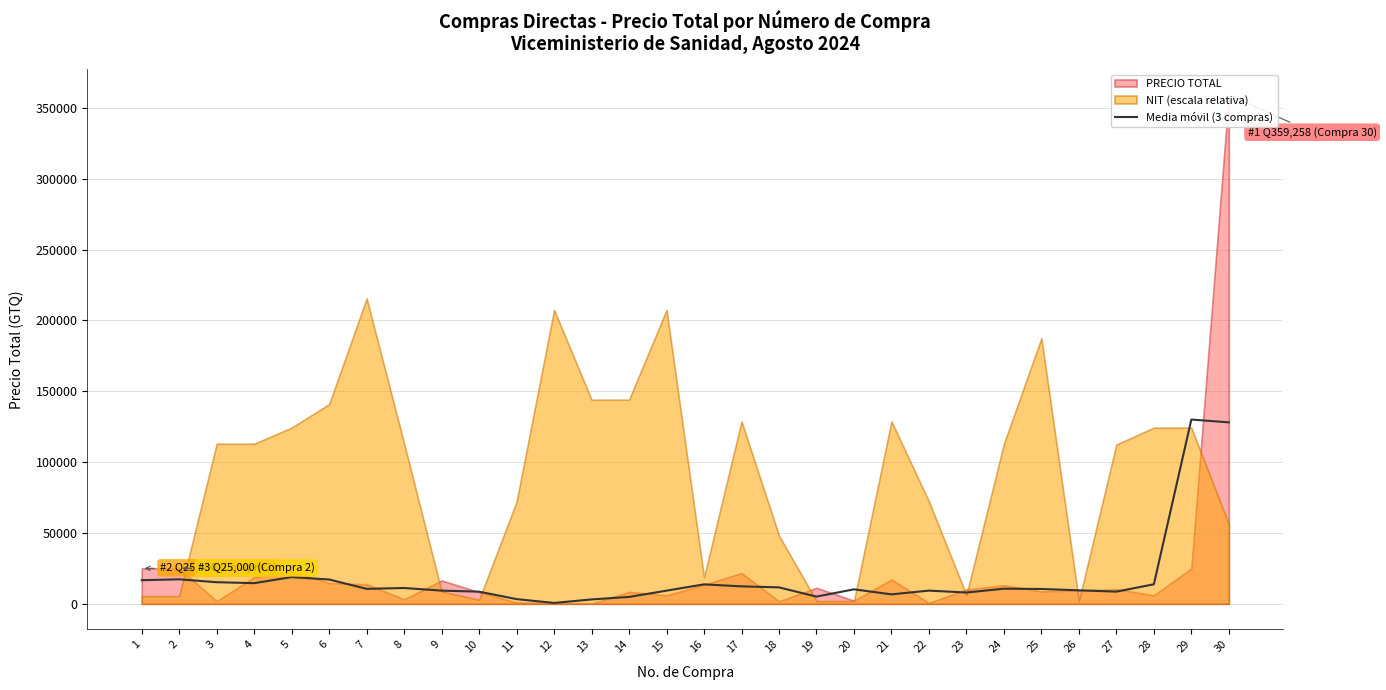

Which has a higher value, 27 or 8?

8